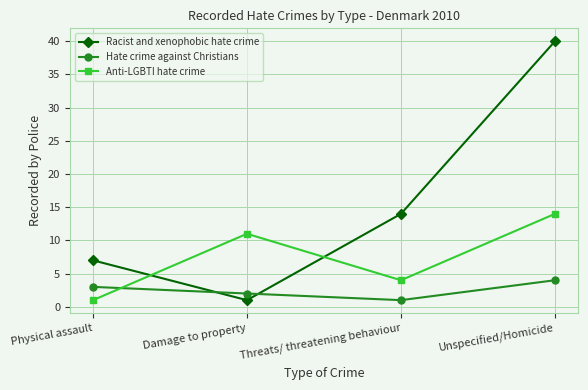

Which series has the largest total across all categories?

Racist and xenophobic hate crime